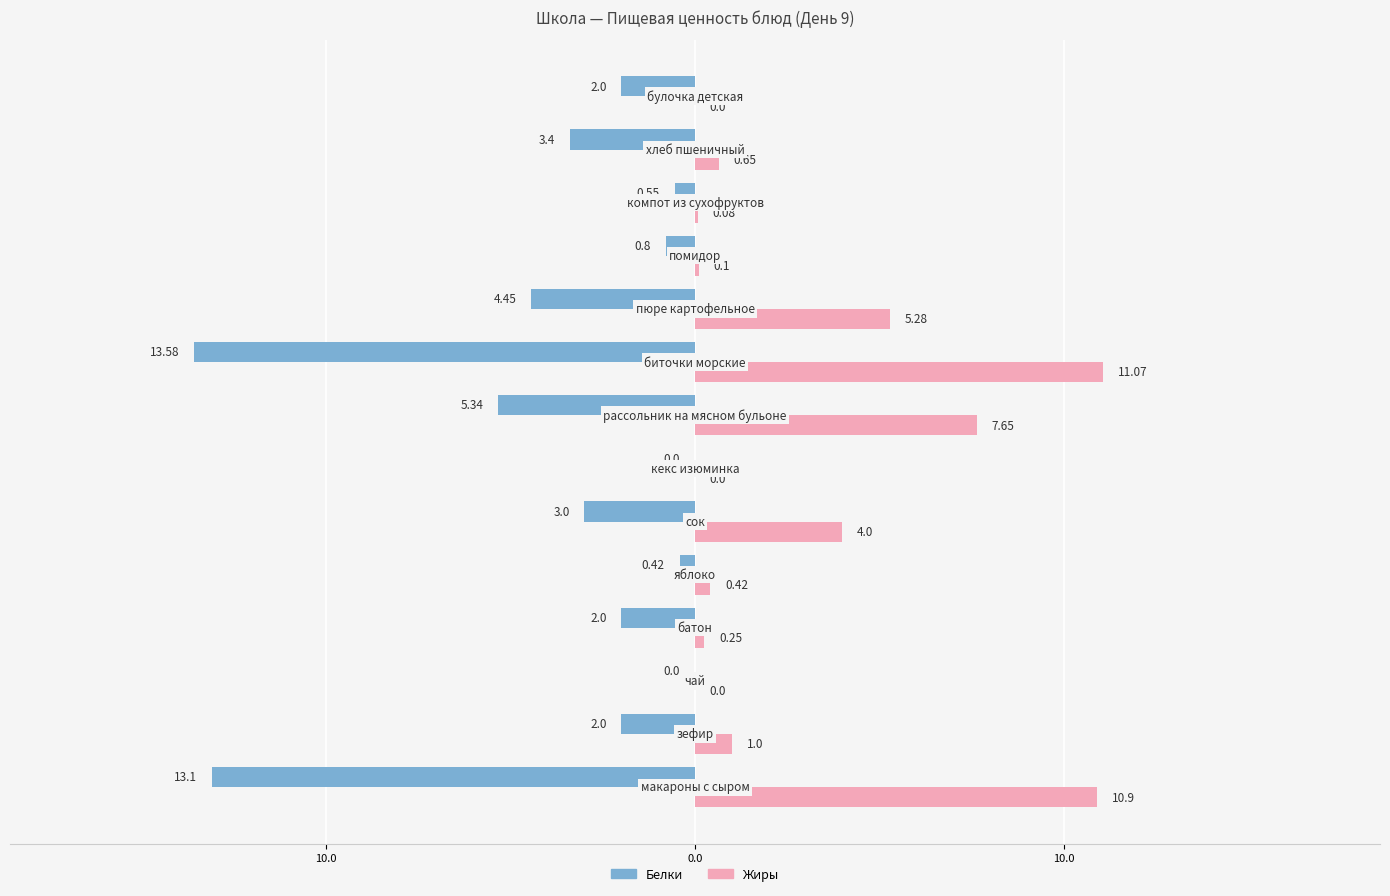

What are all the series names shown in the legend?

Белки, Жиры